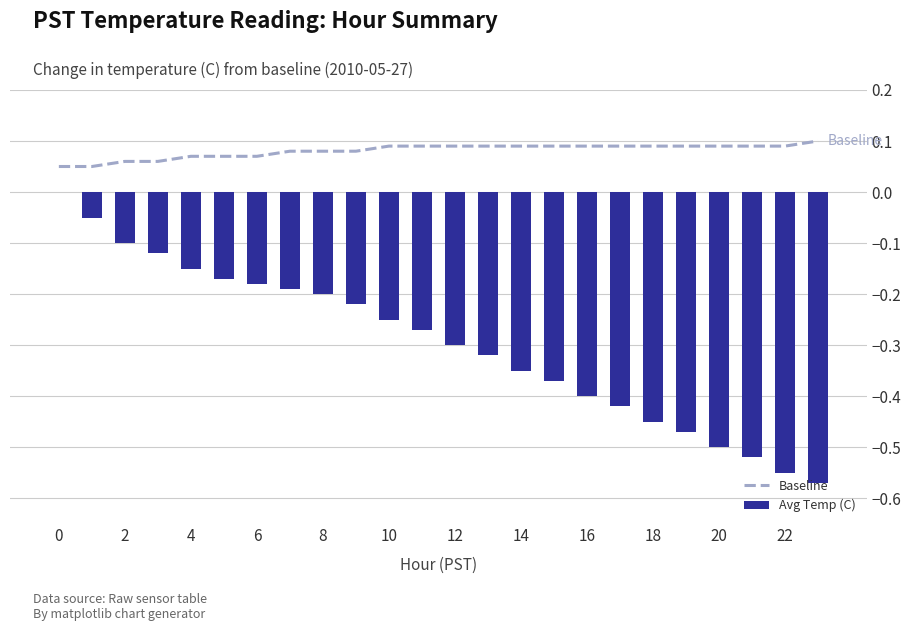

Reading right to left, extract all data points from this chart.

Baseline: 0.1	0.1	0.1	0.1	0.1	0.1	0.1	0.1	0.1	0.1	0.1	0.1	0.1	0.1	0.1	0.1	0.1	0.1	0.1	0.1	0.1	0.1	0.1	0.1
Avg Temp (C): -0.6	-0.6	-0.5	-0.5	-0.5	-0.5	-0.4	-0.4	-0.4	-0.3	-0.3	-0.3	-0.3	-0.2	-0.2	-0.2	-0.2	-0.2	-0.2	-0.1	-0.1	-0.1	-0.1	0.0